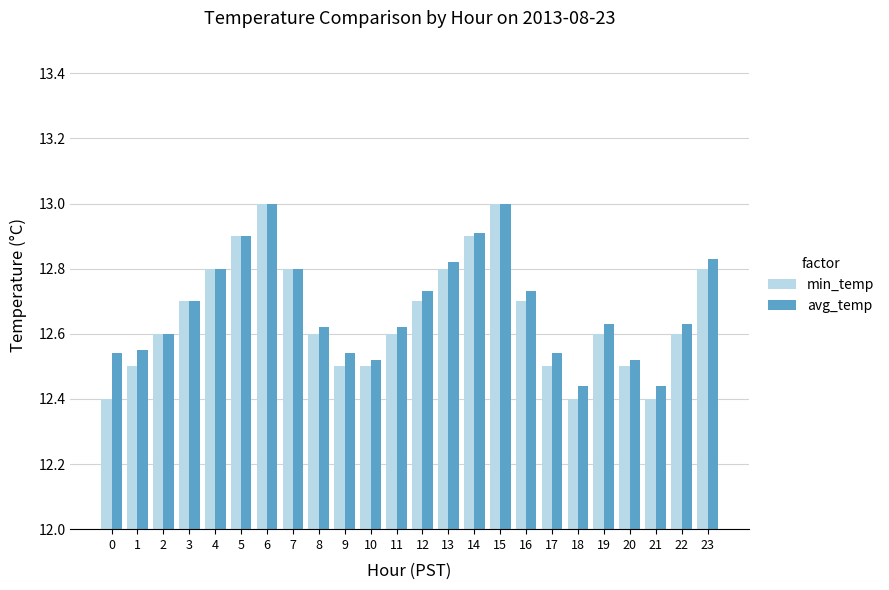

What is the difference between the maximum and minimum values in the avg_temp series?

0.6